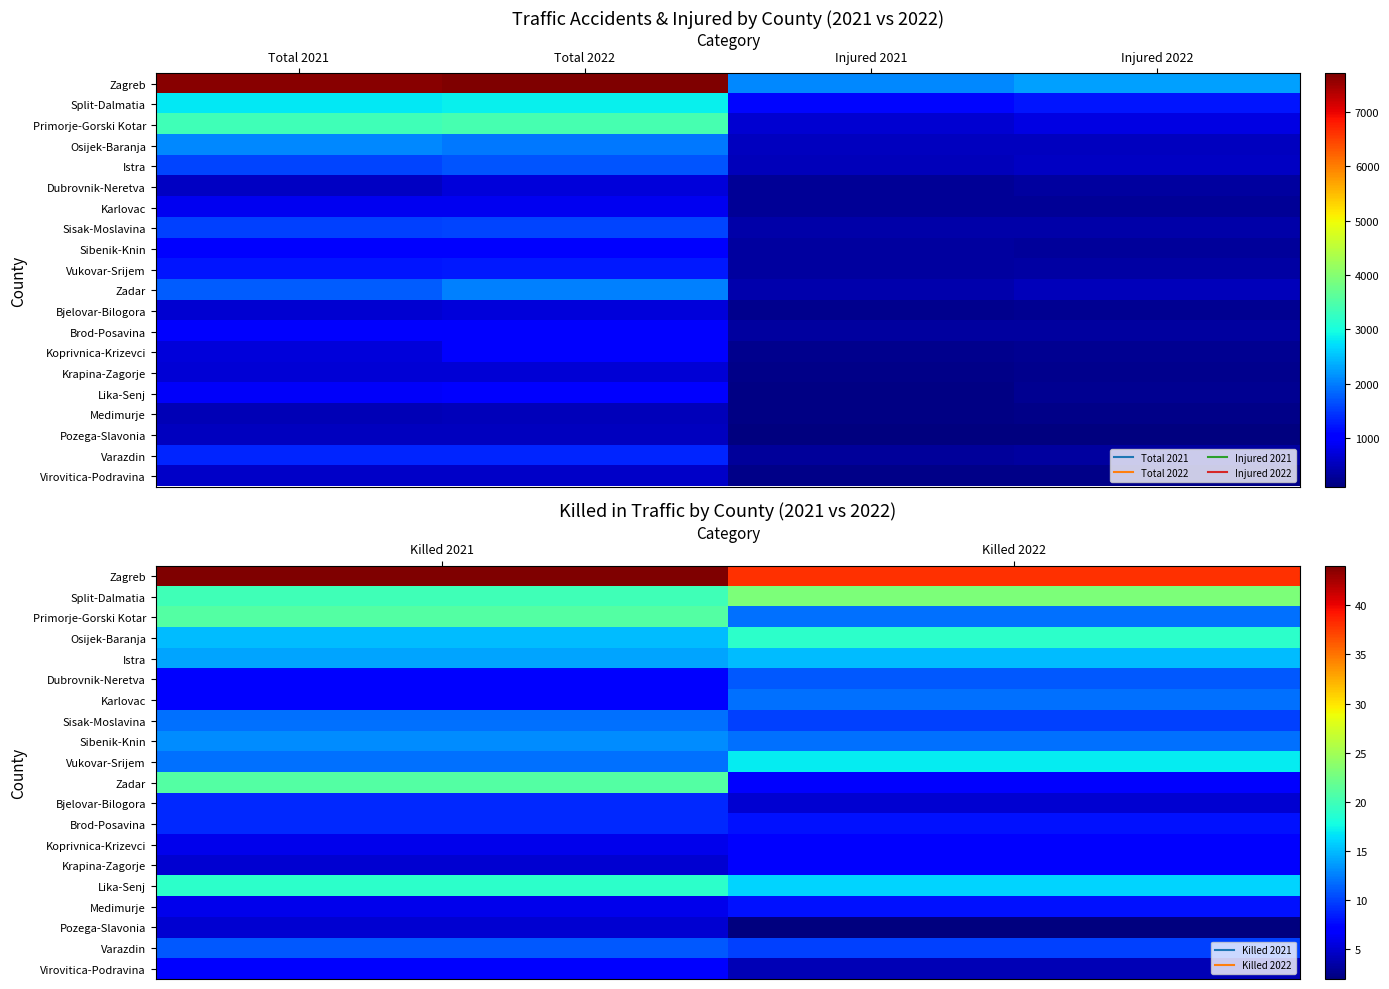

Between Killed 2021 and Killed 2022, which series saw the biggest shift?

Zadar